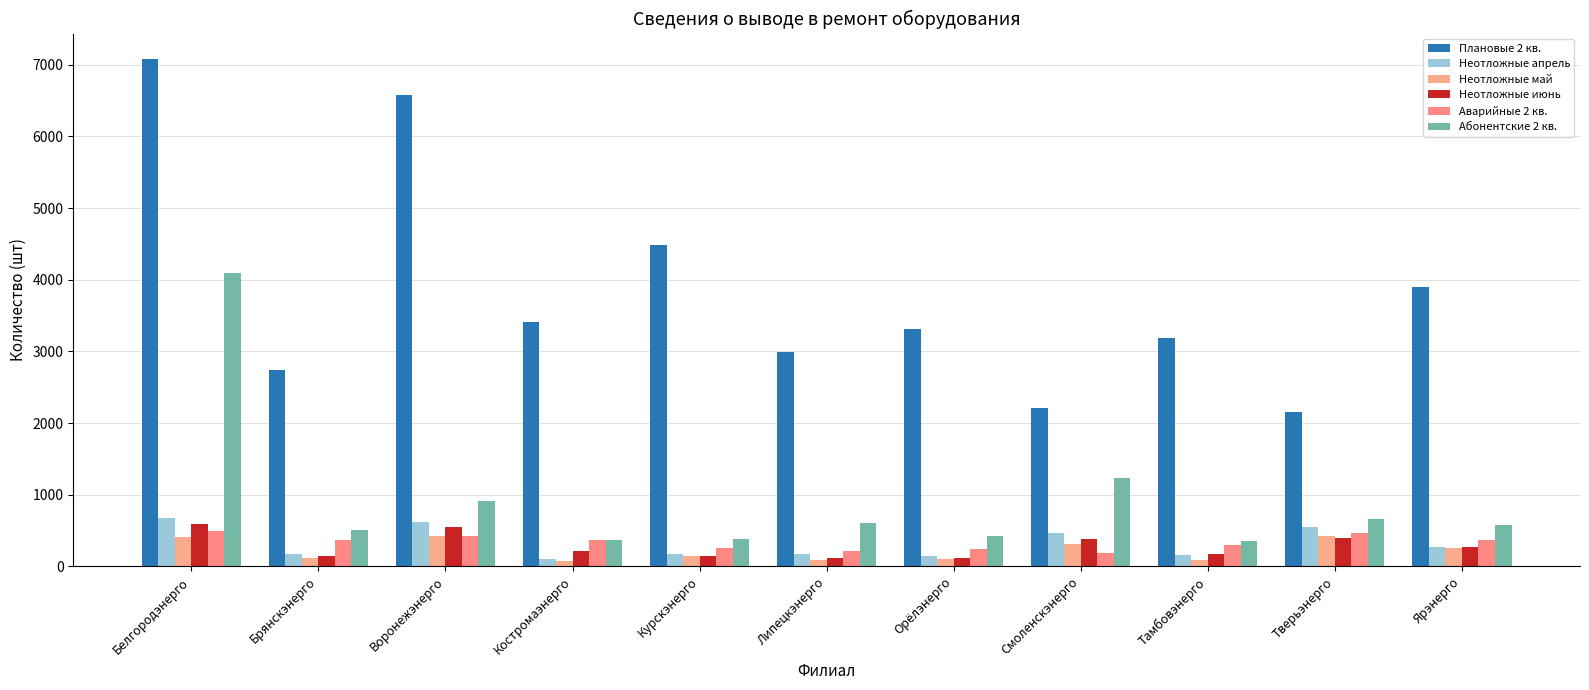

At how many categories does at least one series exceed 2246?

9